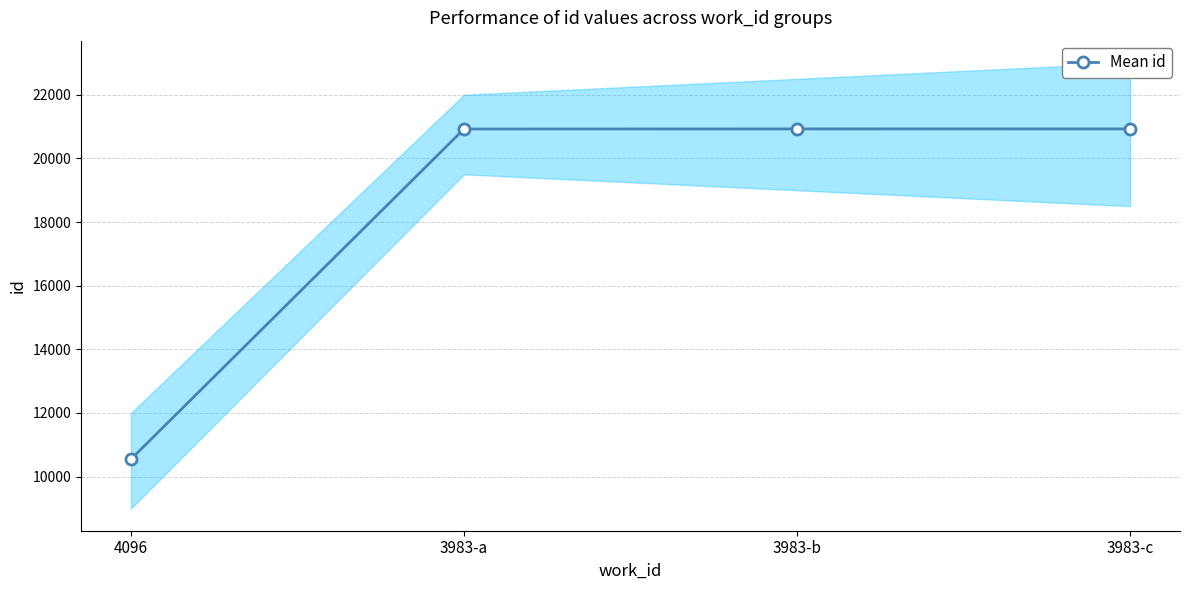

True or false: the data shows 10549 at 4096.

True